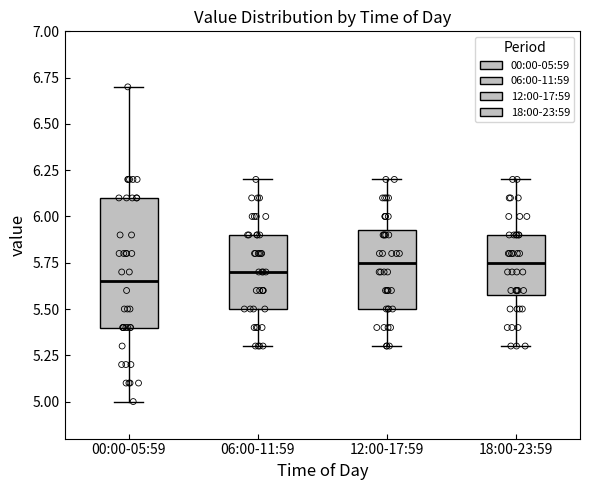

Reading left to right, read every box against the y-axis: the position of its median line, the range the box covers, and the ends of its whiskers. The values are not printed on the chart, so give them approximately, as read against the axis.

00:00-05:59: median 5.65, box 5.40 to 6.10, whiskers 5.00 to 6.70
06:00-11:59: median 5.70, box 5.50 to 5.90, whiskers 5.30 to 6.20
12:00-17:59: median 5.75, box 5.50 to 5.95, whiskers 5.30 to 6.20
18:00-23:59: median 5.75, box 5.60 to 5.90, whiskers 5.30 to 6.20